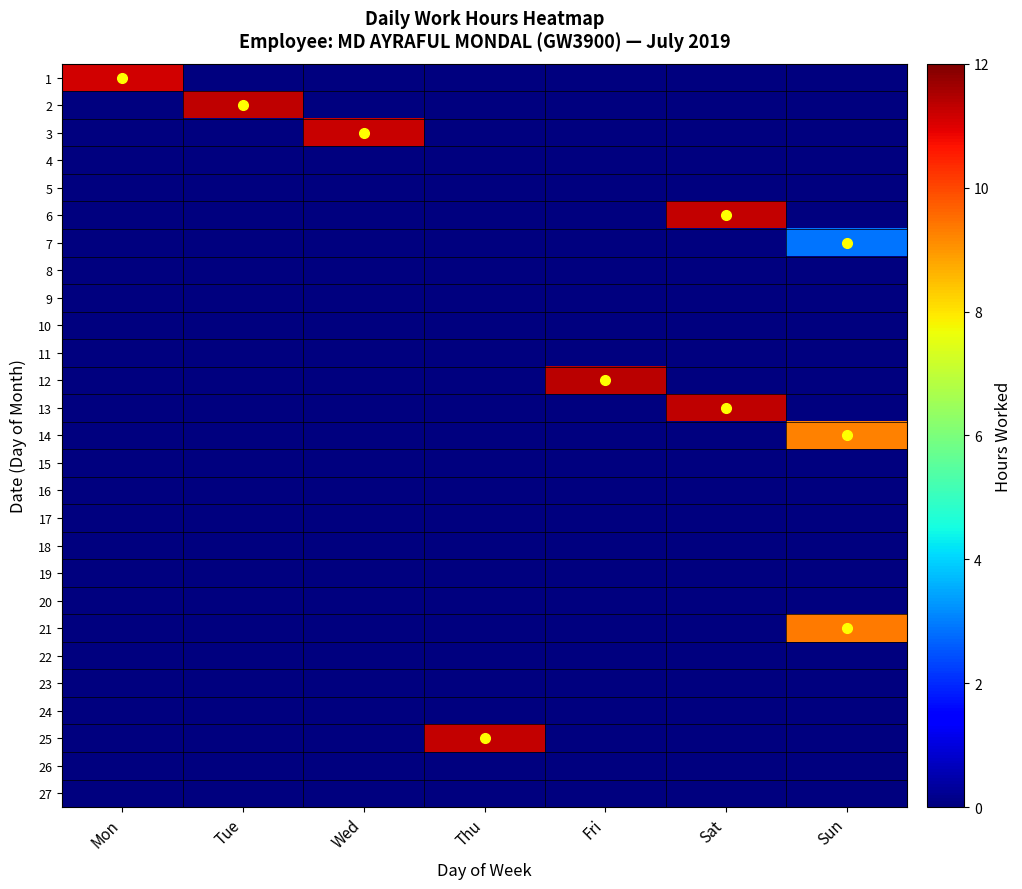

Reading right to left, extract all data points from this chart.

1: Sun=0.0	Sat=0.0	Fri=0.0	Thu=0.0	Wed=0.0	Tue=0.0	Mon=11.2
2: Sun=0.0	Sat=0.0	Fri=0.0	Thu=0.0	Wed=0.0	Tue=11.3	Mon=0.0
3: Sun=0.0	Sat=0.0	Fri=0.0	Thu=0.0	Wed=11.2	Tue=0.0	Mon=0.0
4: Sun=0.0	Sat=0.0	Fri=0.0	Thu=0.0	Wed=0.0	Tue=0.0	Mon=0.0
5: Sun=0.0	Sat=0.0	Fri=0.0	Thu=0.0	Wed=0.0	Tue=0.0	Mon=0.0
6: Sun=0.0	Sat=11.3	Fri=0.0	Thu=0.0	Wed=0.0	Tue=0.0	Mon=0.0
7: Sun=2.9	Sat=0.0	Fri=0.0	Thu=0.0	Wed=0.0	Tue=0.0	Mon=0.0
8: Sun=0.0	Sat=0.0	Fri=0.0	Thu=0.0	Wed=0.0	Tue=0.0	Mon=0.0
9: Sun=0.0	Sat=0.0	Fri=0.0	Thu=0.0	Wed=0.0	Tue=0.0	Mon=0.0
10: Sun=0.0	Sat=0.0	Fri=0.0	Thu=0.0	Wed=0.0	Tue=0.0	Mon=0.0
11: Sun=0.0	Sat=0.0	Fri=0.0	Thu=0.0	Wed=0.0	Tue=0.0	Mon=0.0
12: Sun=0.0	Sat=0.0	Fri=11.3	Thu=0.0	Wed=0.0	Tue=0.0	Mon=0.0
13: Sun=0.0	Sat=11.3	Fri=0.0	Thu=0.0	Wed=0.0	Tue=0.0	Mon=0.0
14: Sun=9.2	Sat=0.0	Fri=0.0	Thu=0.0	Wed=0.0	Tue=0.0	Mon=0.0
15: Sun=0.0	Sat=0.0	Fri=0.0	Thu=0.0	Wed=0.0	Tue=0.0	Mon=0.0
16: Sun=0.0	Sat=0.0	Fri=0.0	Thu=0.0	Wed=0.0	Tue=0.0	Mon=0.0
17: Sun=0.0	Sat=0.0	Fri=0.0	Thu=0.0	Wed=0.0	Tue=0.0	Mon=0.0
18: Sun=0.0	Sat=0.0	Fri=0.0	Thu=0.0	Wed=0.0	Tue=0.0	Mon=0.0
19: Sun=0.0	Sat=0.0	Fri=0.0	Thu=0.0	Wed=0.0	Tue=0.0	Mon=0.0
20: Sun=0.0	Sat=0.0	Fri=0.0	Thu=0.0	Wed=0.0	Tue=0.0	Mon=0.0
21: Sun=9.3	Sat=0.0	Fri=0.0	Thu=0.0	Wed=0.0	Tue=0.0	Mon=0.0
22: Sun=0.0	Sat=0.0	Fri=0.0	Thu=0.0	Wed=0.0	Tue=0.0	Mon=0.0
23: Sun=0.0	Sat=0.0	Fri=0.0	Thu=0.0	Wed=0.0	Tue=0.0	Mon=0.0
24: Sun=0.0	Sat=0.0	Fri=0.0	Thu=0.0	Wed=0.0	Tue=0.0	Mon=0.0
25: Sun=0.0	Sat=0.0	Fri=0.0	Thu=11.3	Wed=0.0	Tue=0.0	Mon=0.0
26: Sun=0.0	Sat=0.0	Fri=0.0	Thu=0.0	Wed=0.0	Tue=0.0	Mon=0.0
27: Sun=0.0	Sat=0.0	Fri=0.0	Thu=0.0	Wed=0.0	Tue=0.0	Mon=0.0